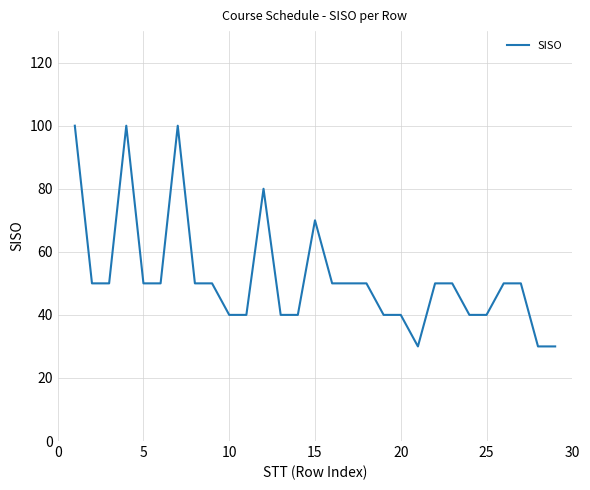

What is the greatest value displayed?

100